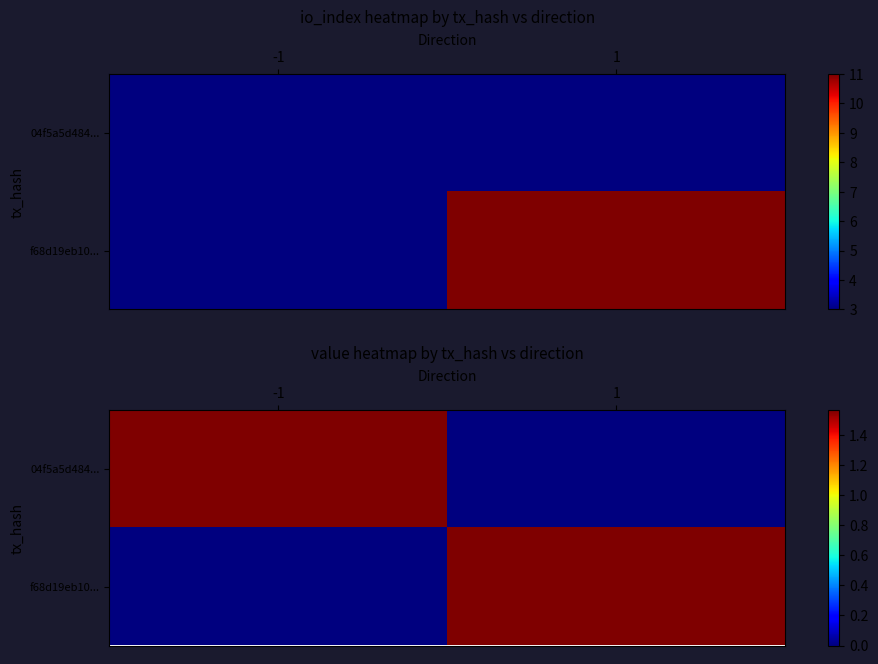

What is the difference between the 04f5a5d484... values at 1 and -1?

1.6